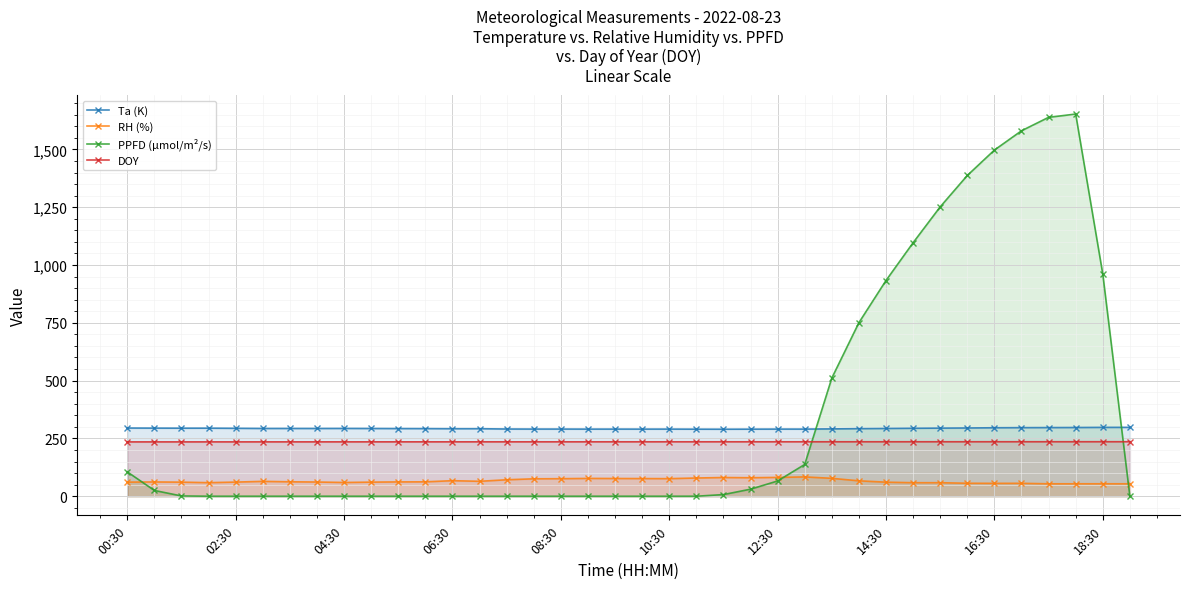

Does the chart display data point markers on the line(s)?

Yes